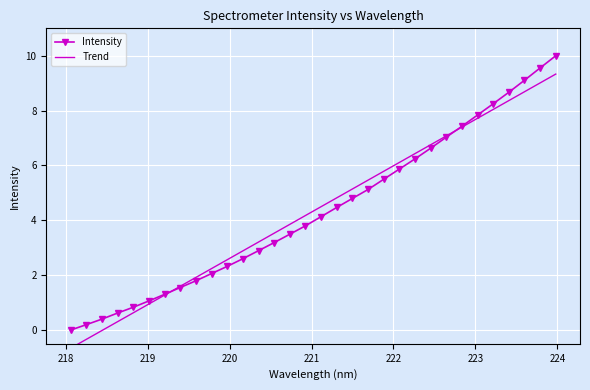

What is the value of the Intensity point at the 3rd from the left?

0.4